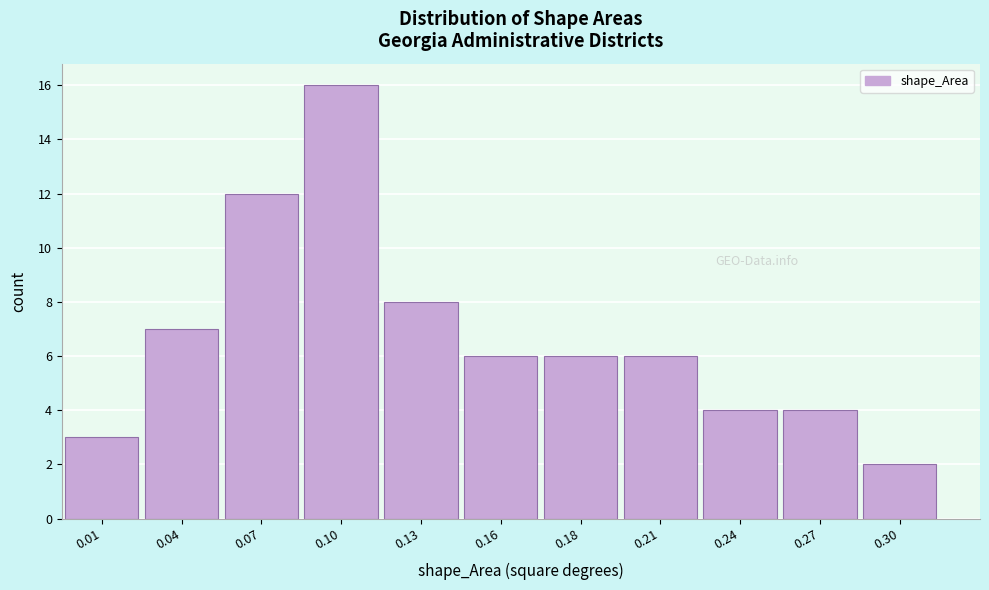

Reading left to right, transcribe all the data shown in this chart.

0.01=3	0.04=7	0.07=12	0.10=16	0.13=8	0.16=6	0.18=6	0.21=6	0.24=4	0.27=4	0.30=2